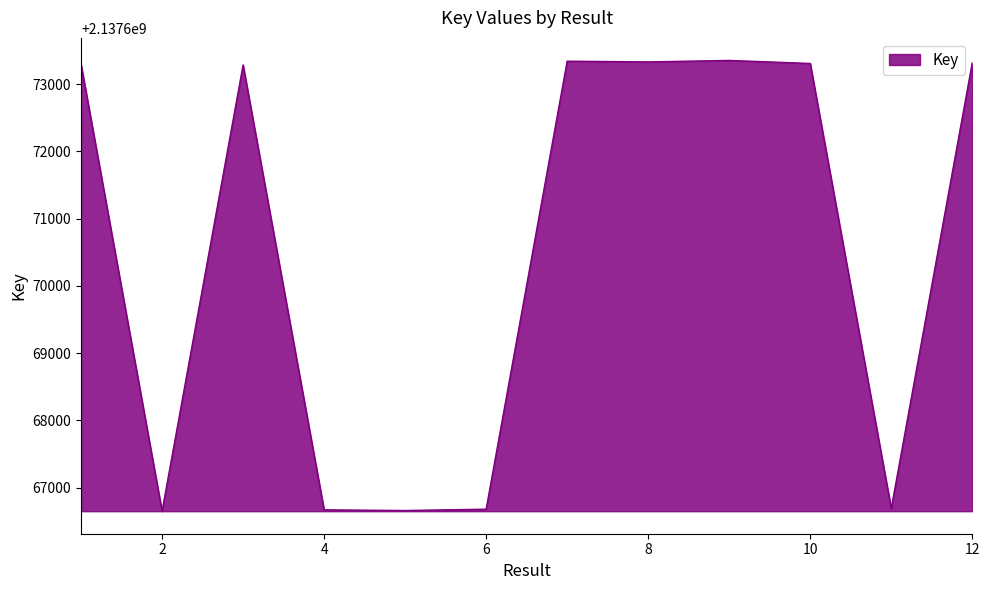

What is the maximum value shown in the chart?

2137673352